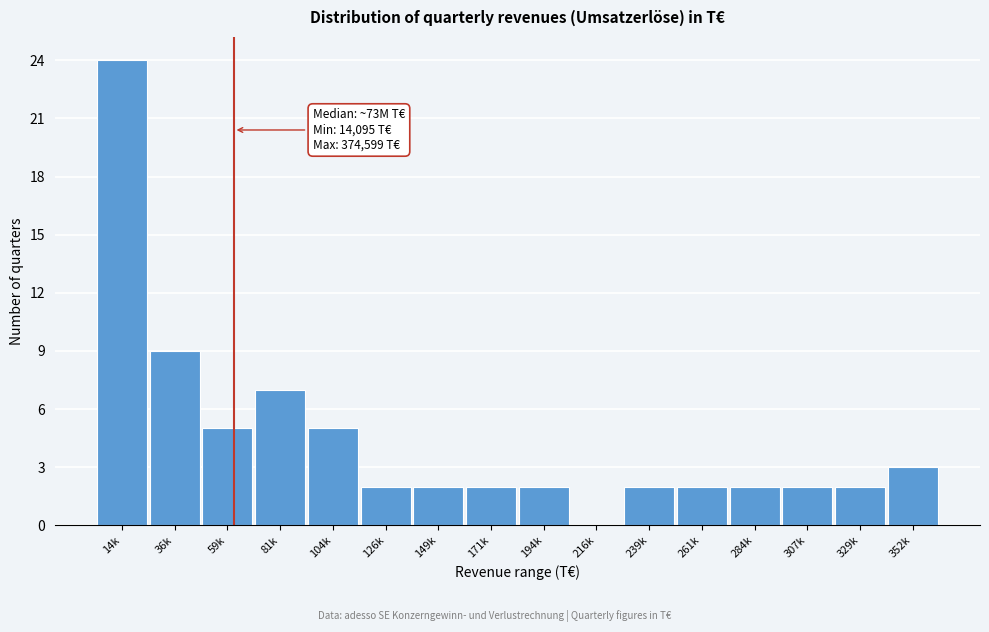

Reading left to right, what are all the values shown in this chart?

14k=24	36k=9	59k=5	81k=7	104k=5	126k=2	149k=2	171k=2	194k=2	216k=0	239k=2	261k=2	284k=2	307k=2	329k=2	352k=3